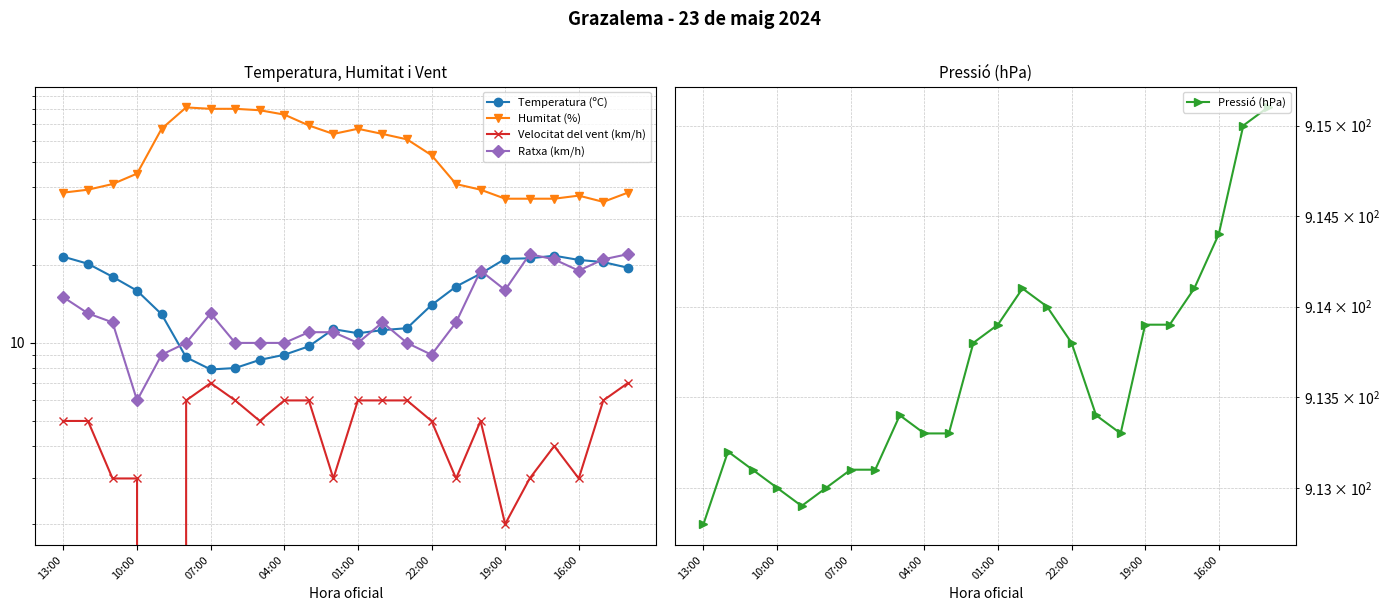

Does the chart display data point markers on the line(s)?

Yes